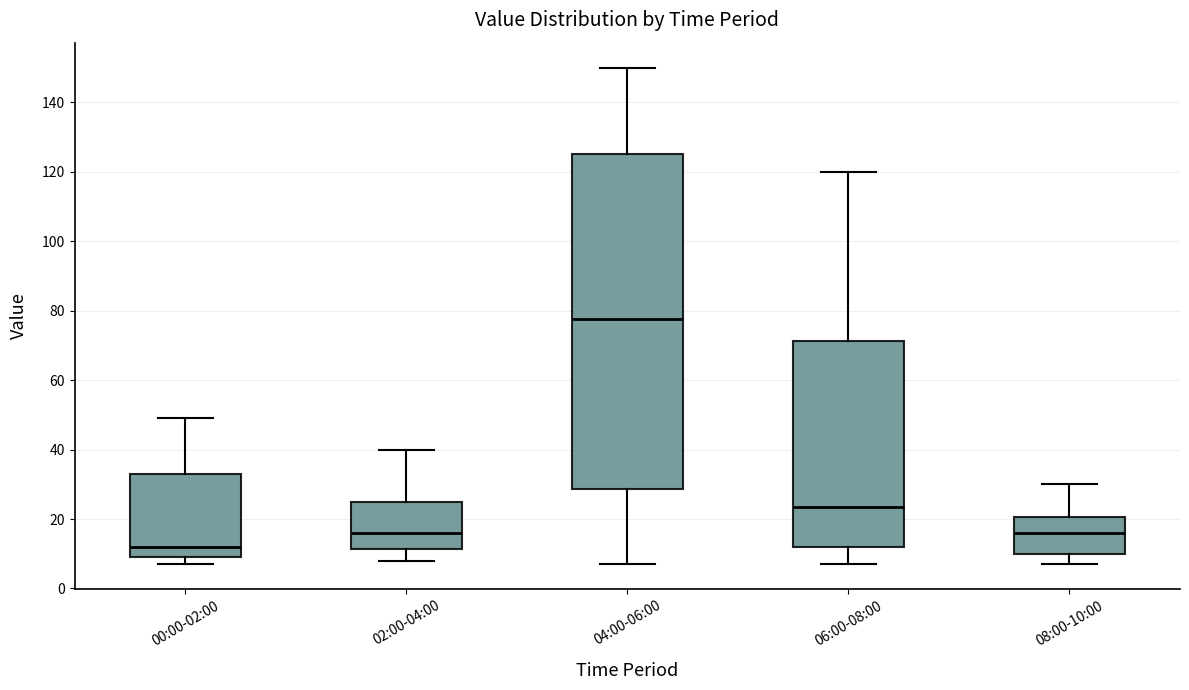

Which box has the lowest median line?

00:00-02:00